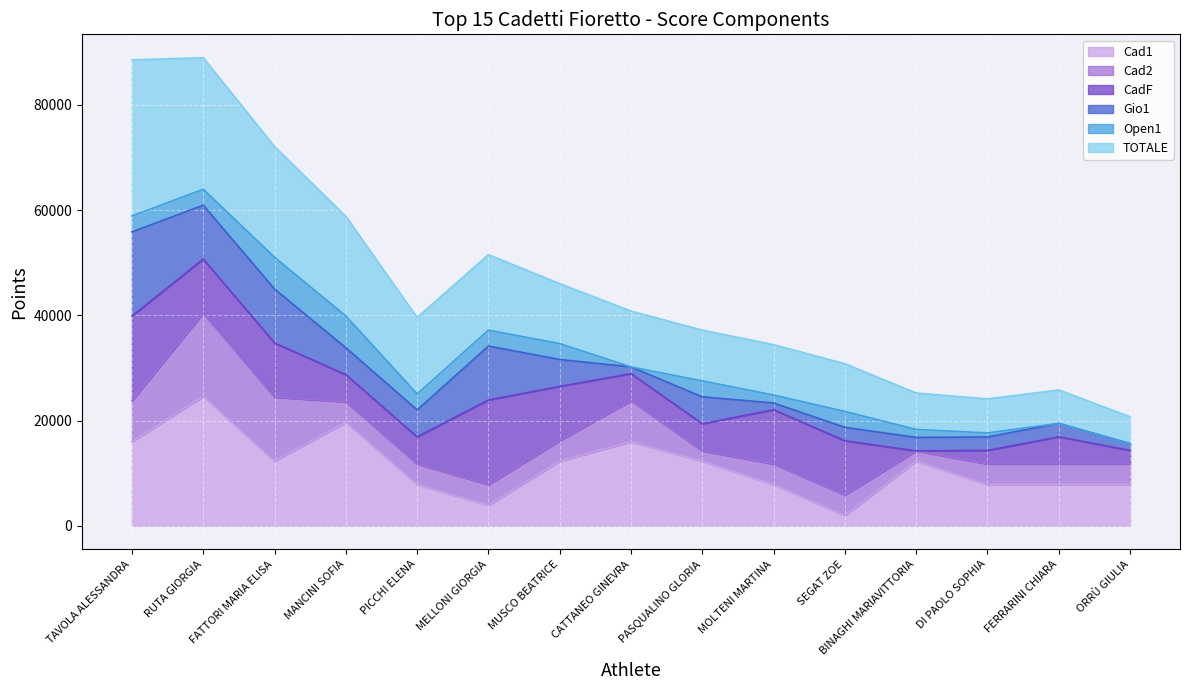

How many data points in CadF are less than 5152?

3